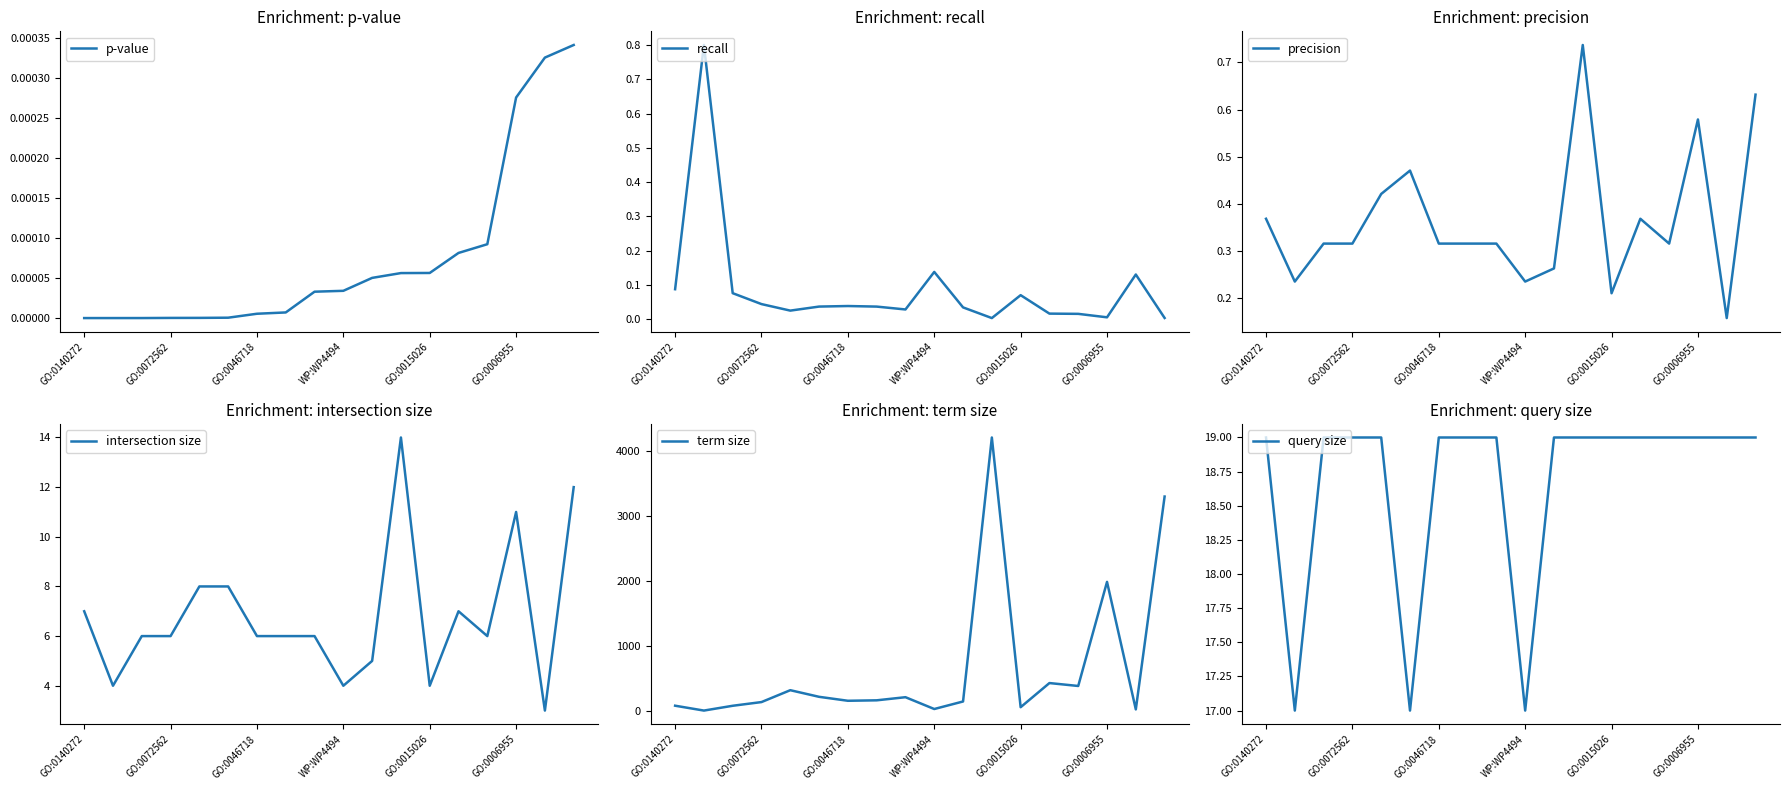

Rank the series at 14 from lowest to highest value.

p-value, recall, precision, intersection size, query size, term size